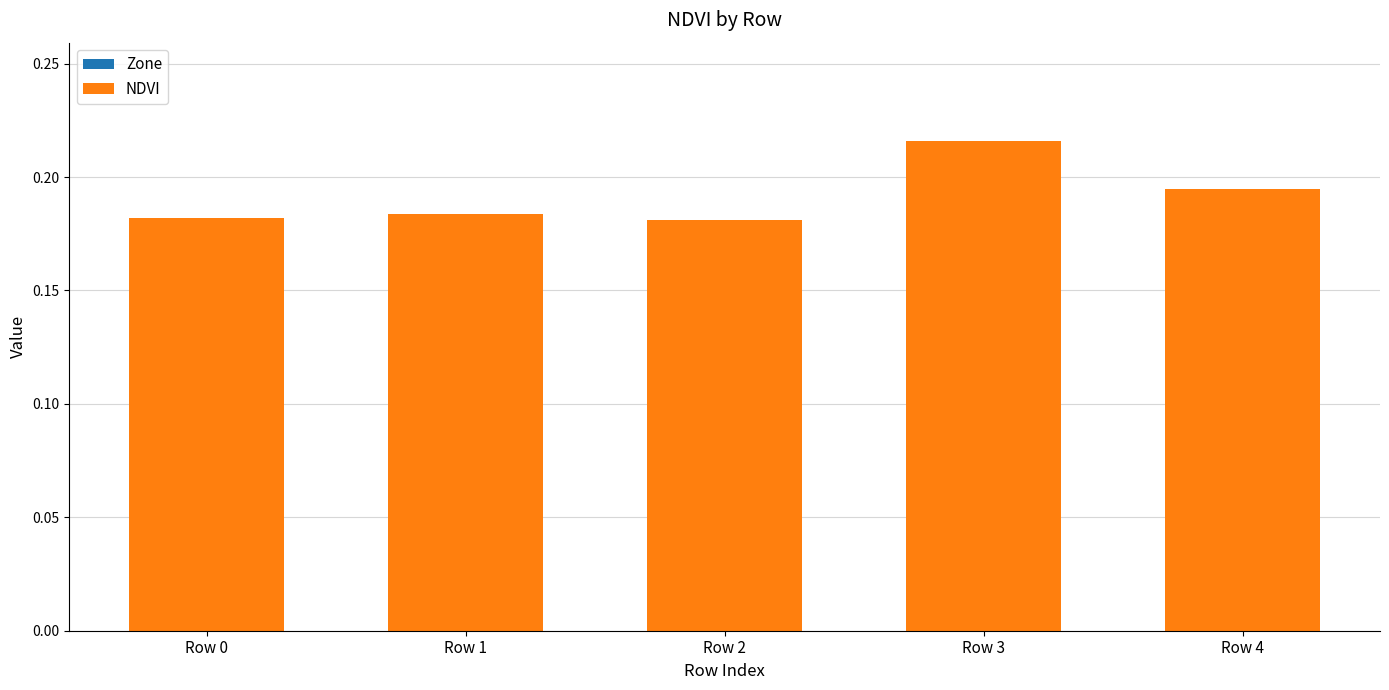

What is the sum of the values at Row 3 and Row 2?

0.4